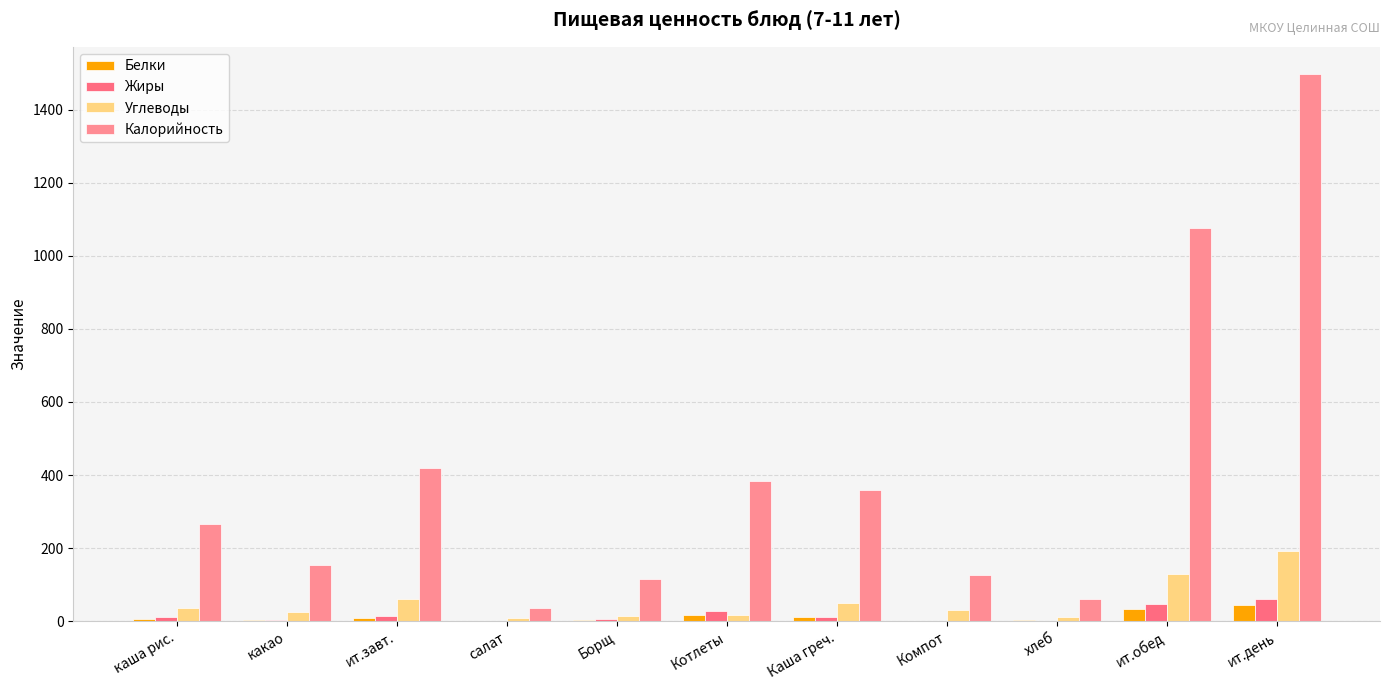

What is the difference between the Калорийность values at Борщ and Каша греч.?

245.3